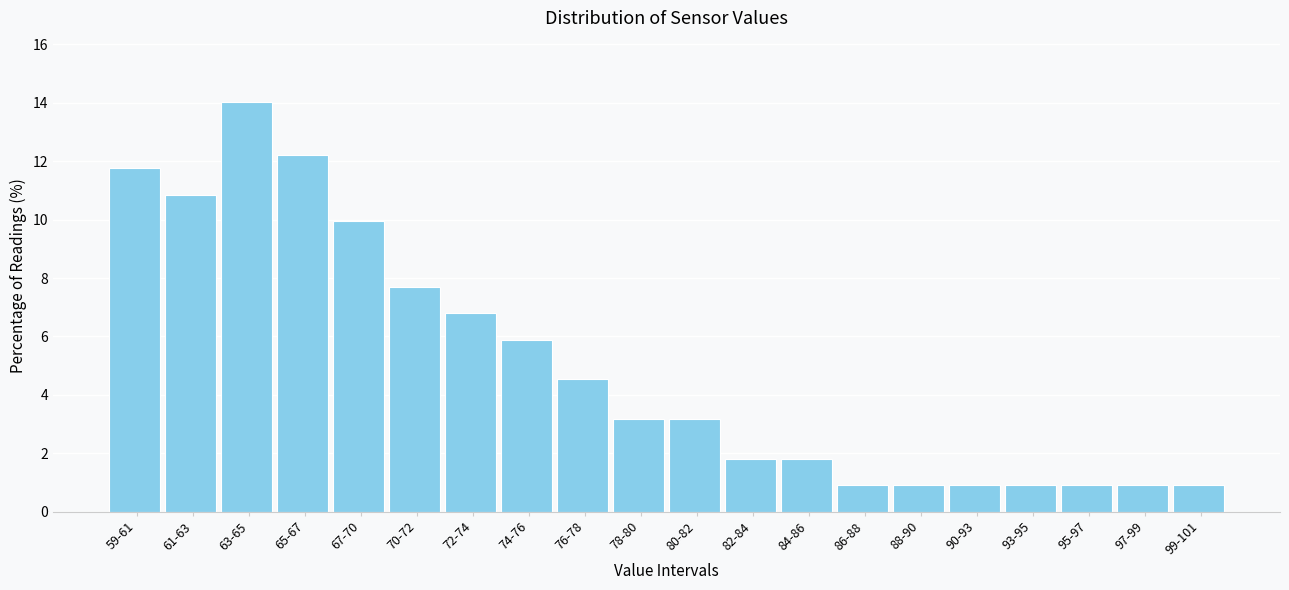

Reading left to right, what are all the values shown in this chart?

11.8	10.9	14.0	12.2	10.0	7.7	6.8	5.9	4.5	3.2	3.2	1.8	1.8	0.9	0.9	0.9	0.9	0.9	0.9	0.9